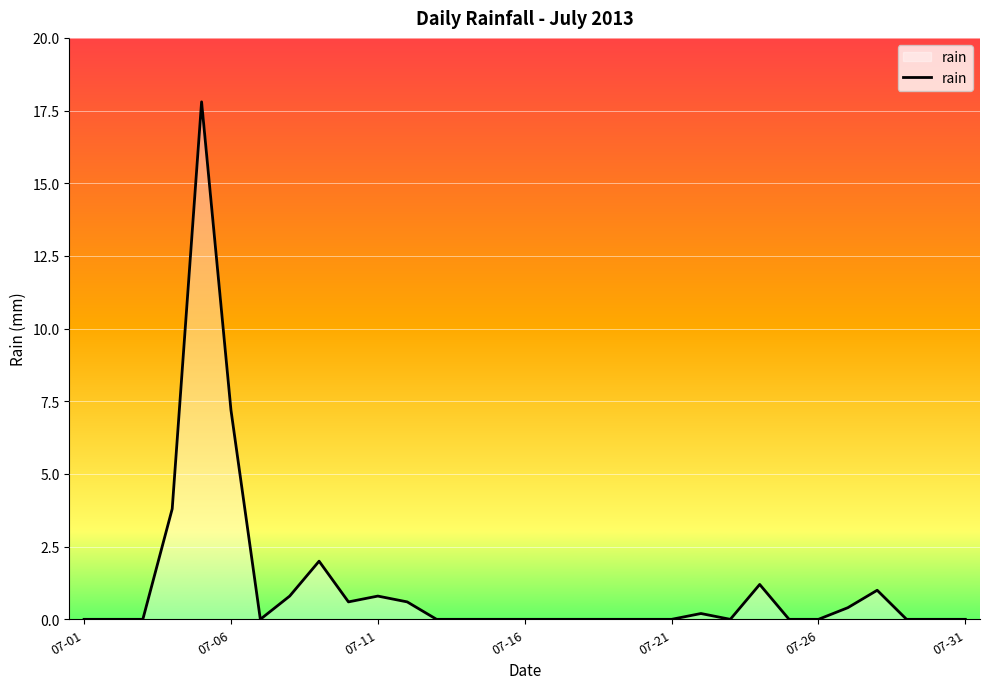

At which label is the value closest to 8?

07-06